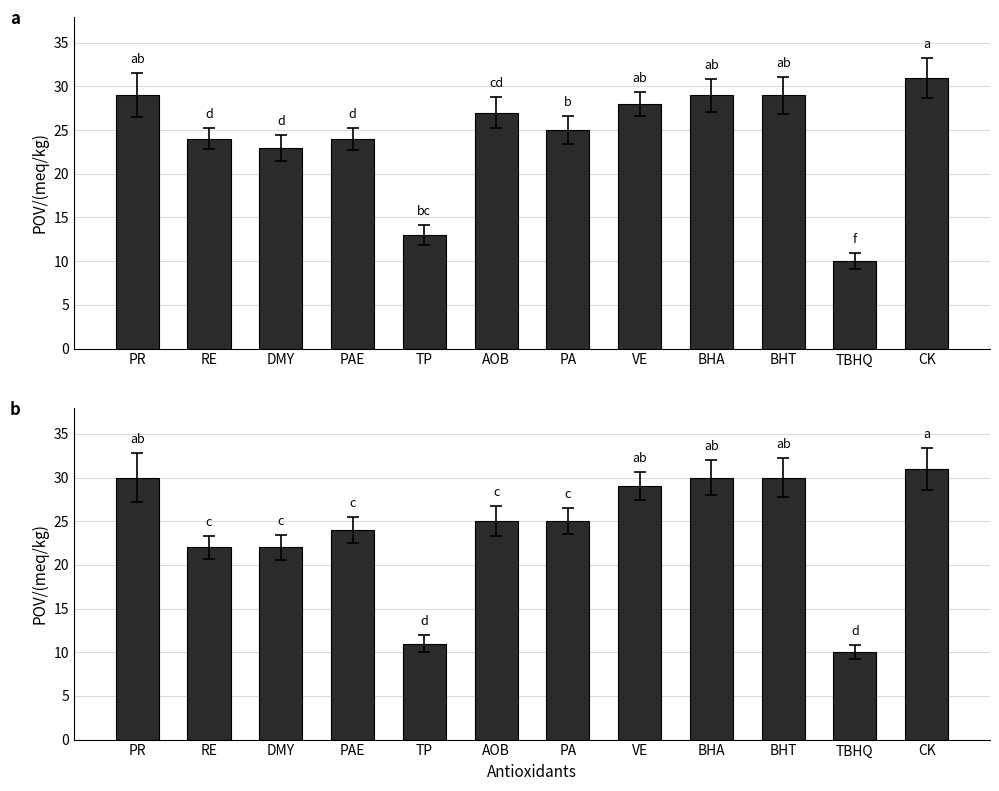

Rank the categories by value from lowest to highest.

TBHQ, TP, RE, DMY, PAE, AOB, PA, VE, PR, BHA, BHT, CK